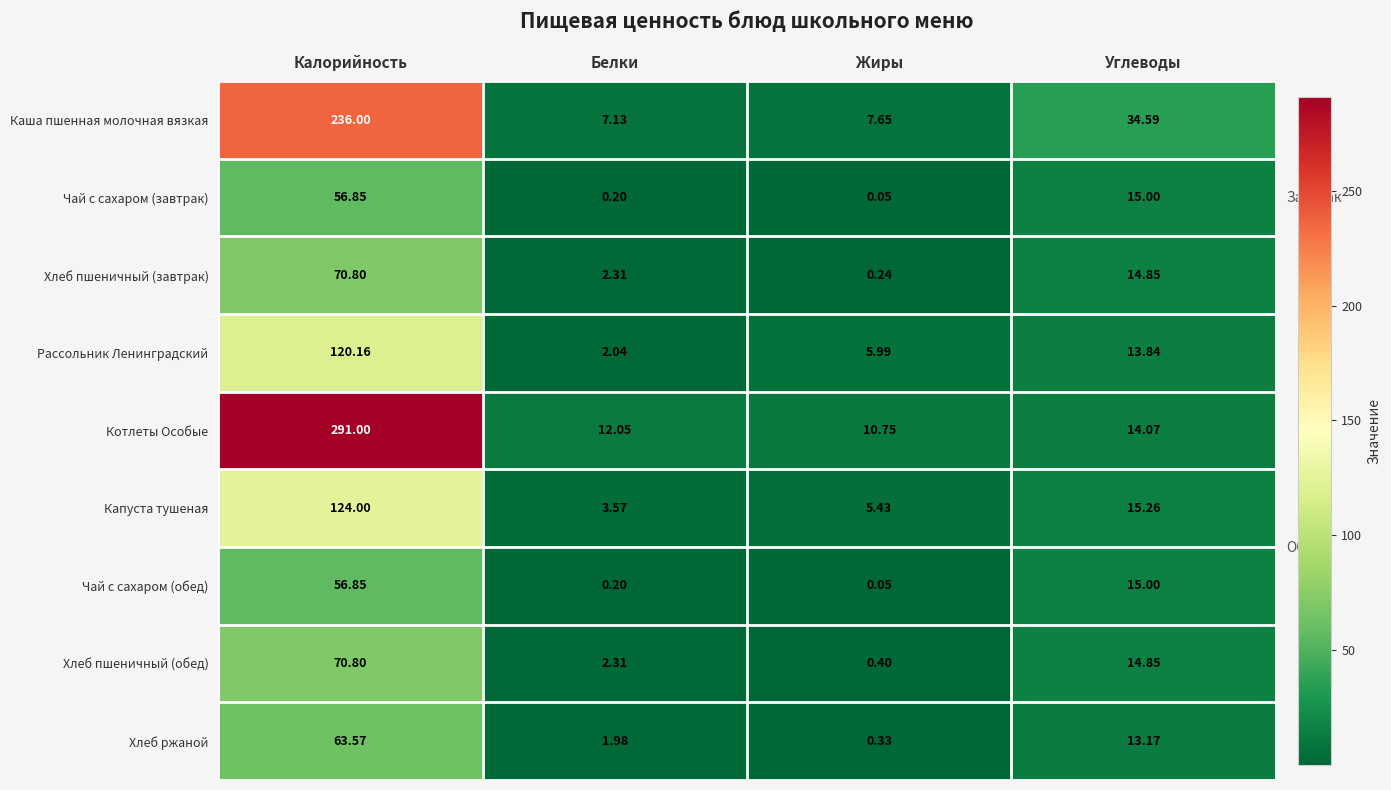

Which category has the lowest value in the Чай с сахаром (обед) series?

Жиры